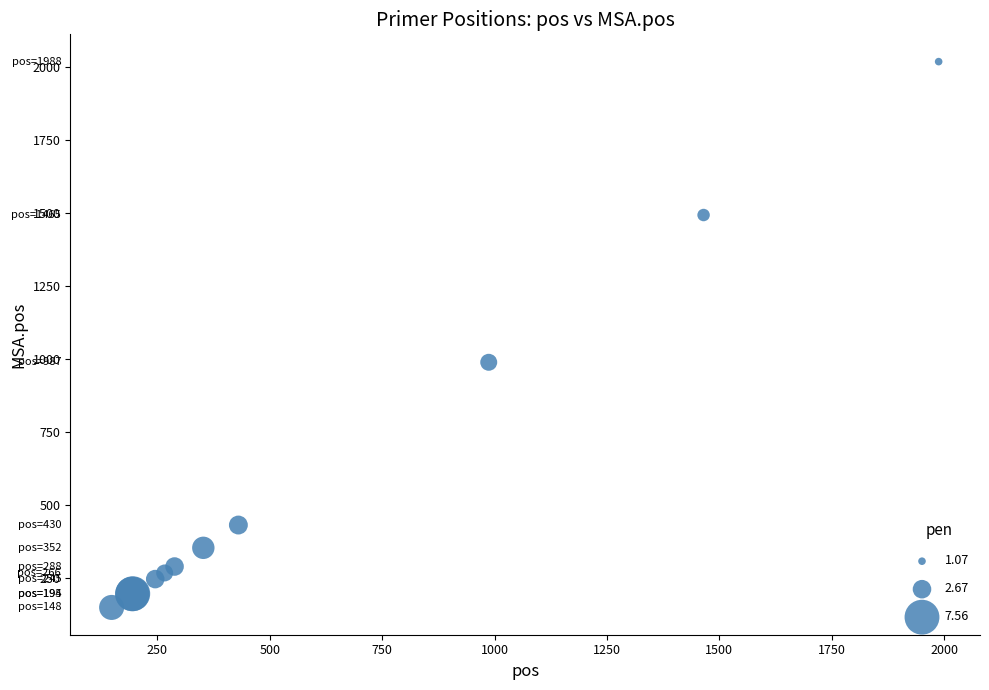

What Y value in the scatter plot is closest to 1083?

988